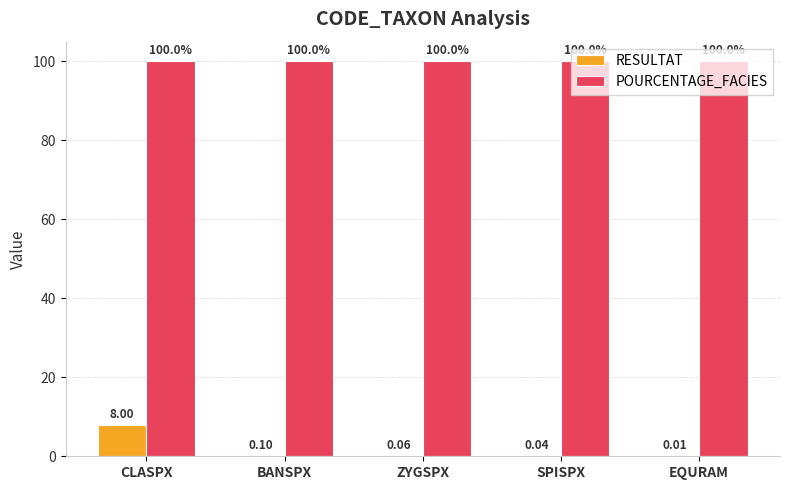

Which series has the largest total across all categories?

POURCENTAGE_FACIES